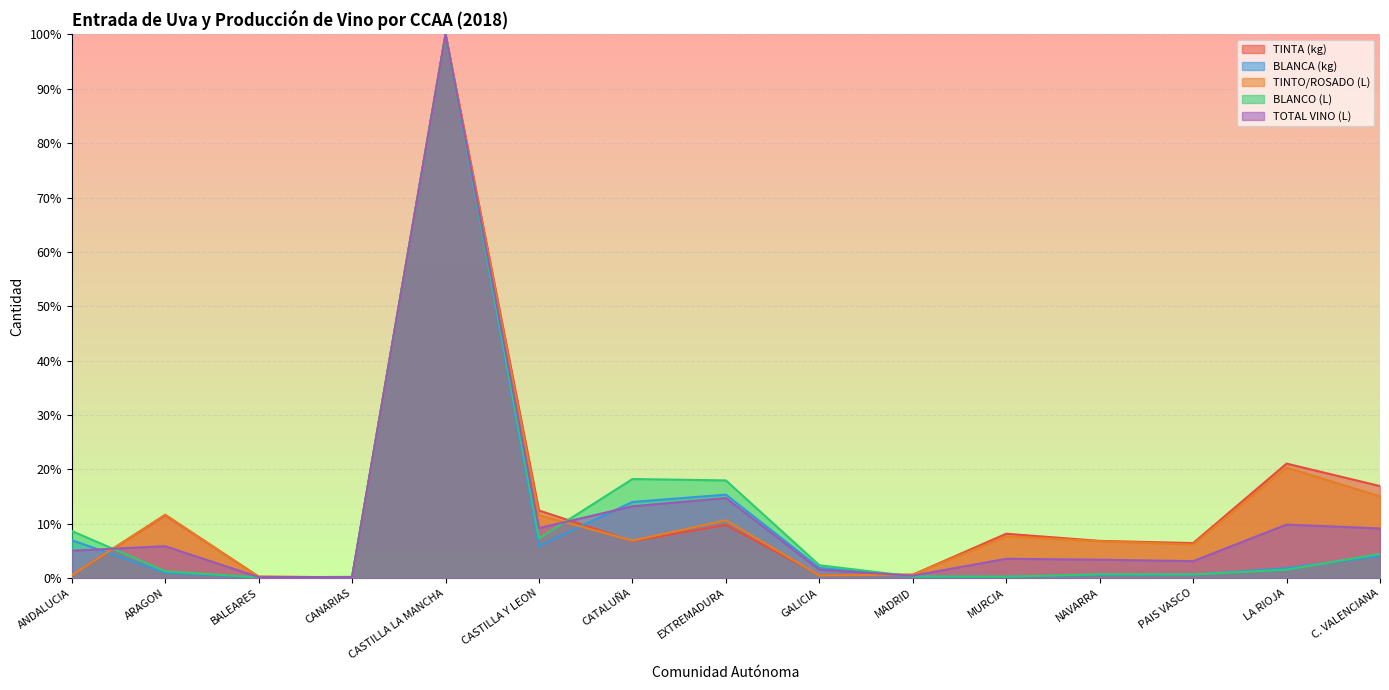

What is the difference between the maximum and minimum values in the TOTAL VINO (L) series?

1.0